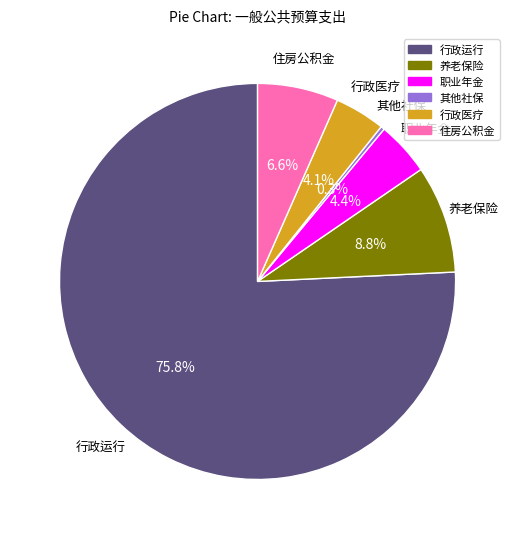

Does any single category account for the majority?

Yes